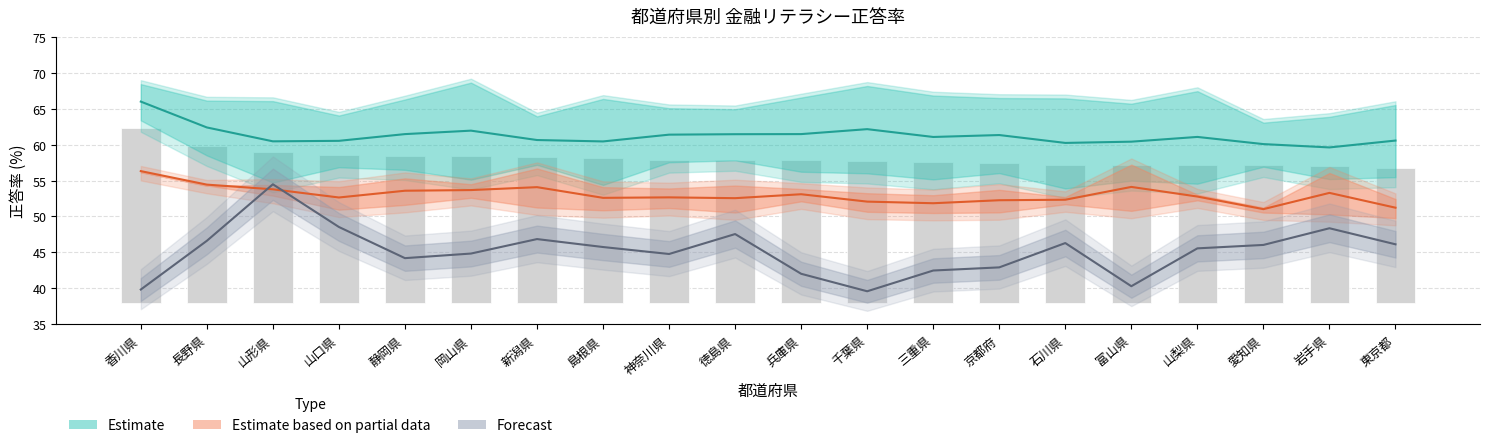

What is the lowest value of the 正誤問題25問 series?

56.8